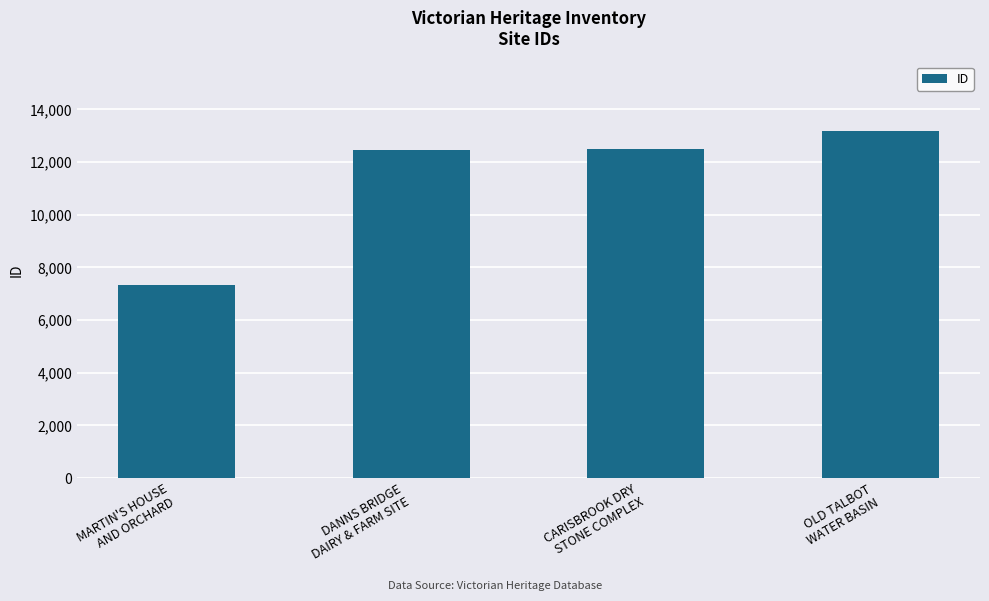

How many values are below 12478?

2